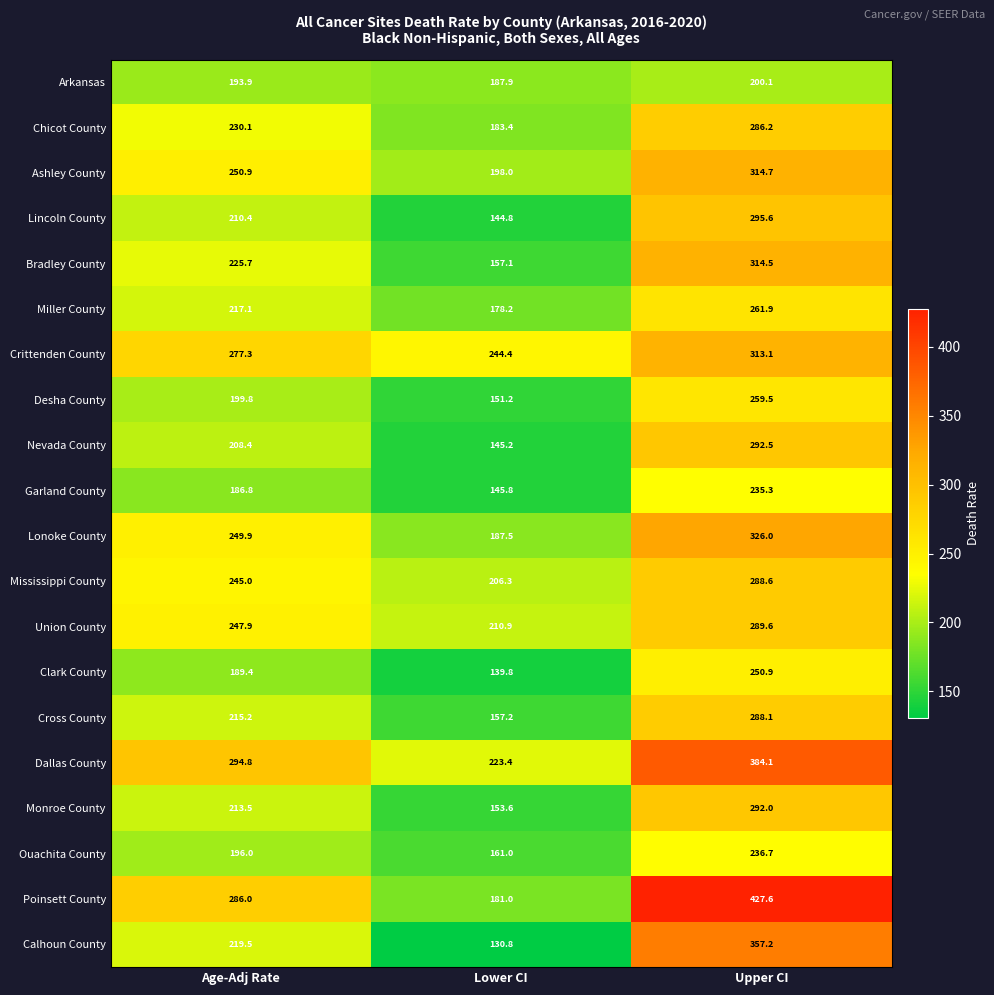

Which series changed the most between Lower CI and Upper CI?

Poinsett County